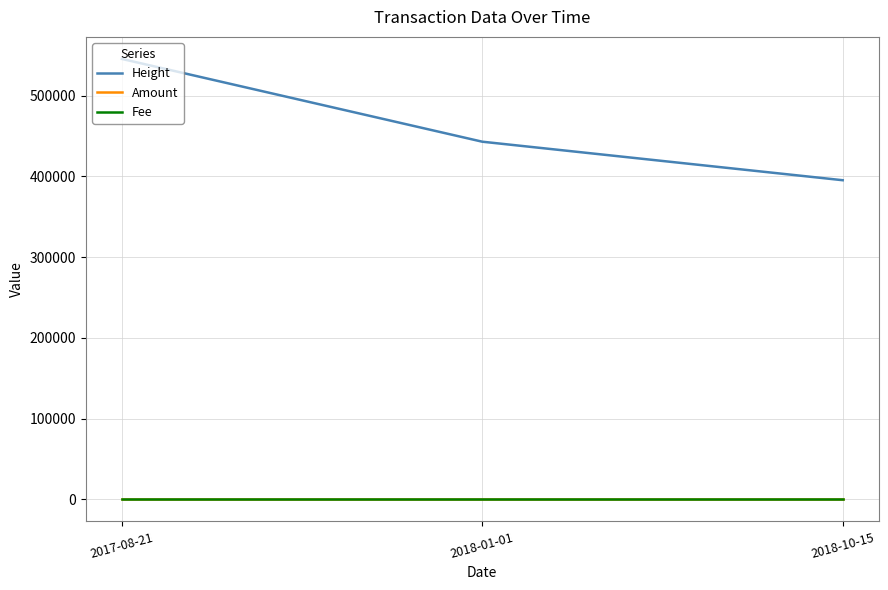

Which series has the largest range (max minus min)?

Height